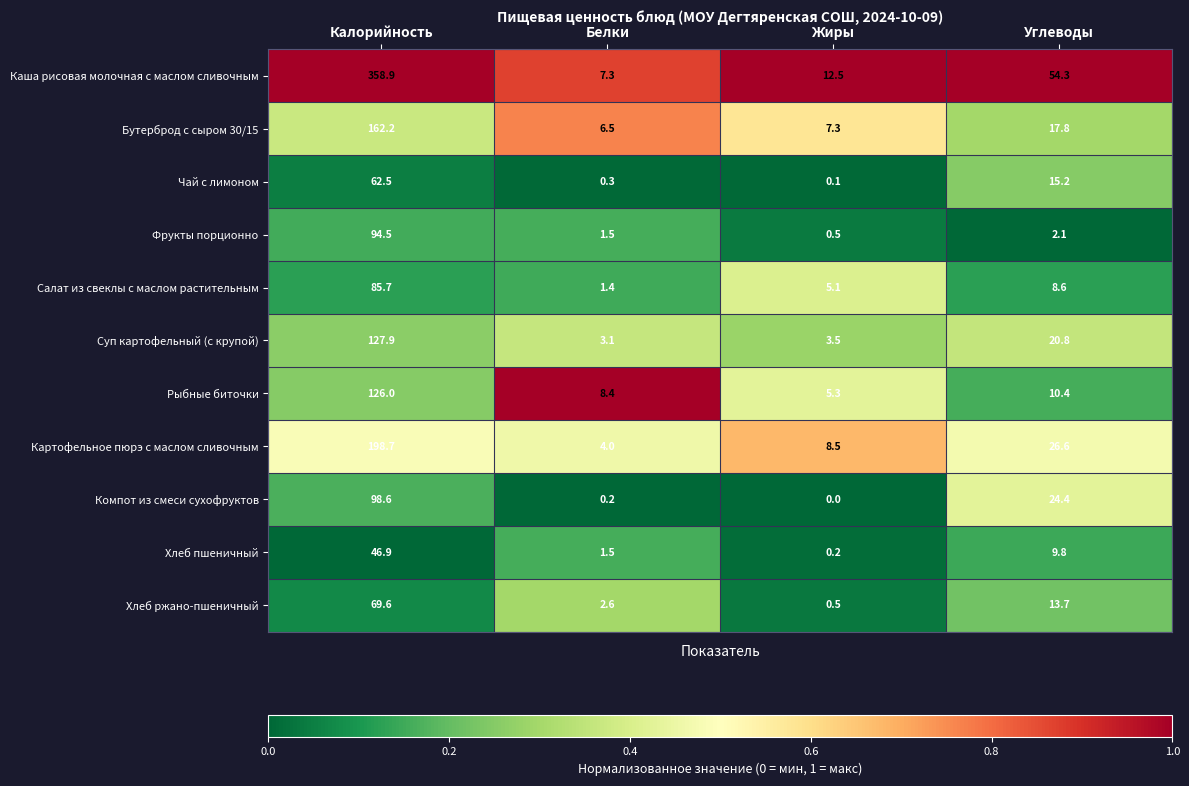

What is the sum of all Фрукты порционно values?

98.6